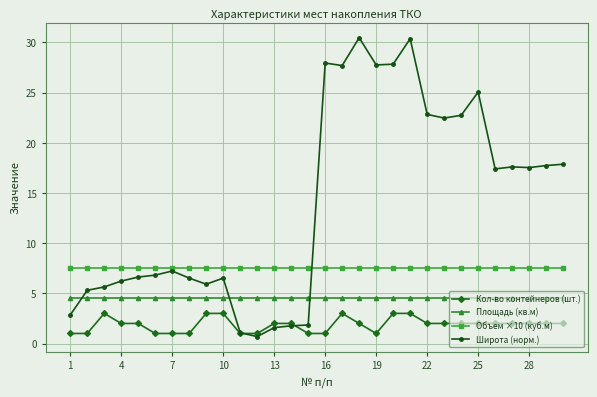

How many Кол-во контейнеров (шт.) values are between 1 and 2?

24